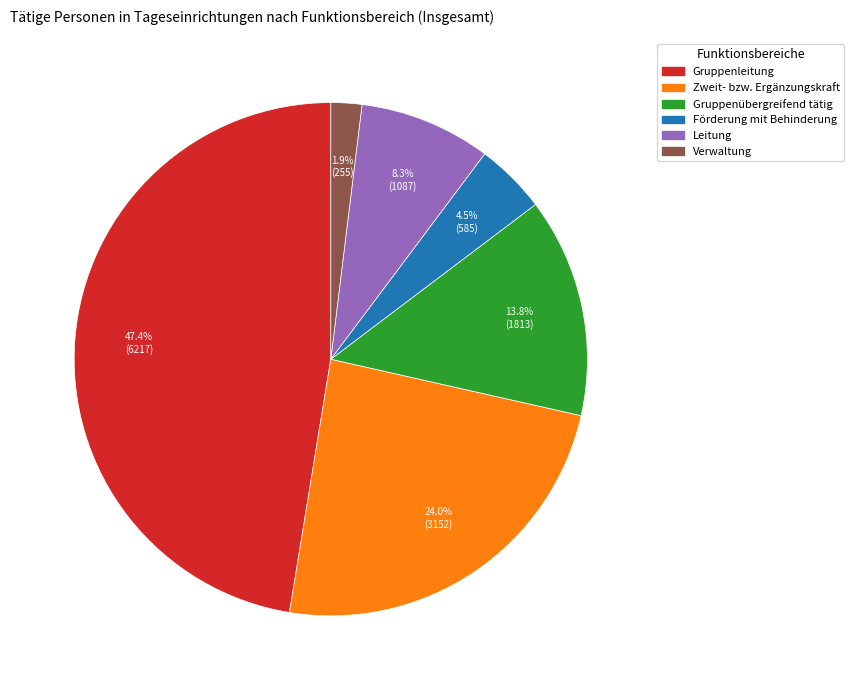

Which slice is the smallest?

Verwaltung